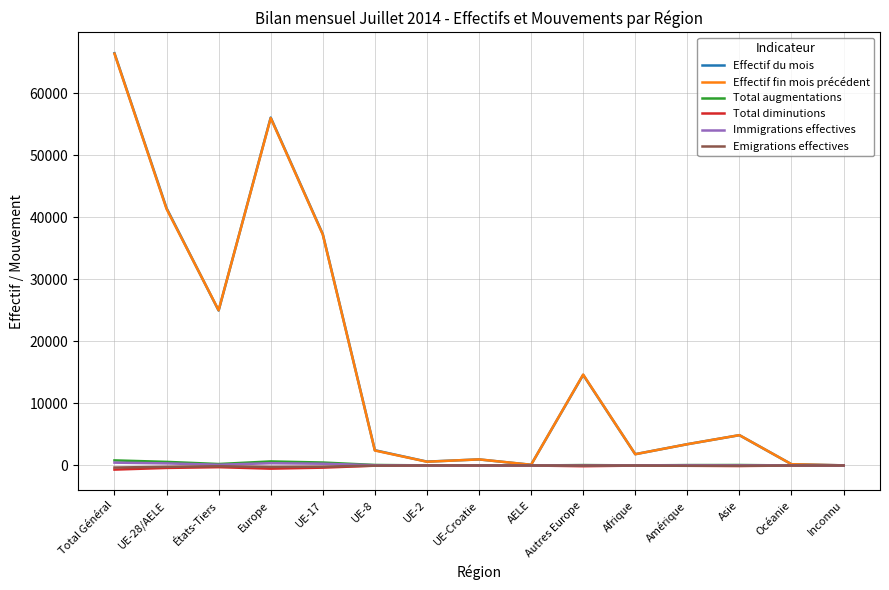

What is the difference between the second highest and second lowest values in the Total diminutions series?

507